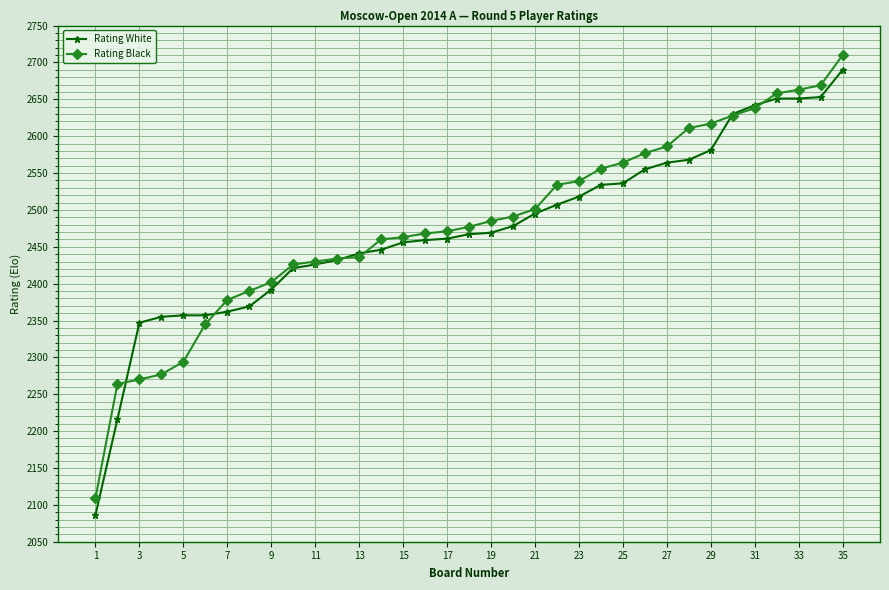

What is the lowest value of the Rating Black series?

2109